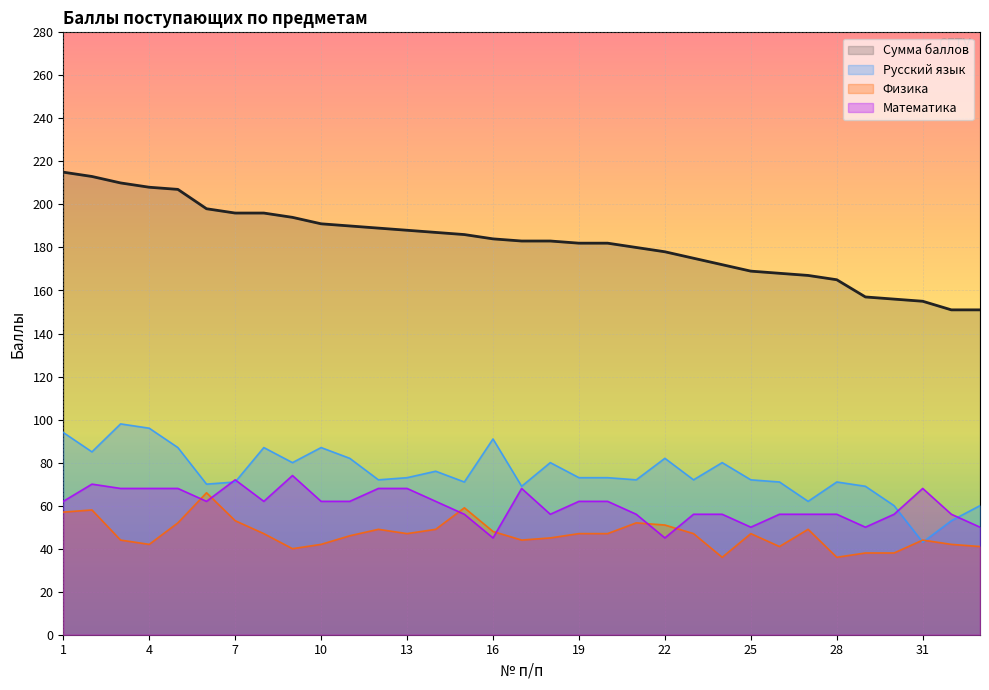

At which label does Физика reach its peak?

6